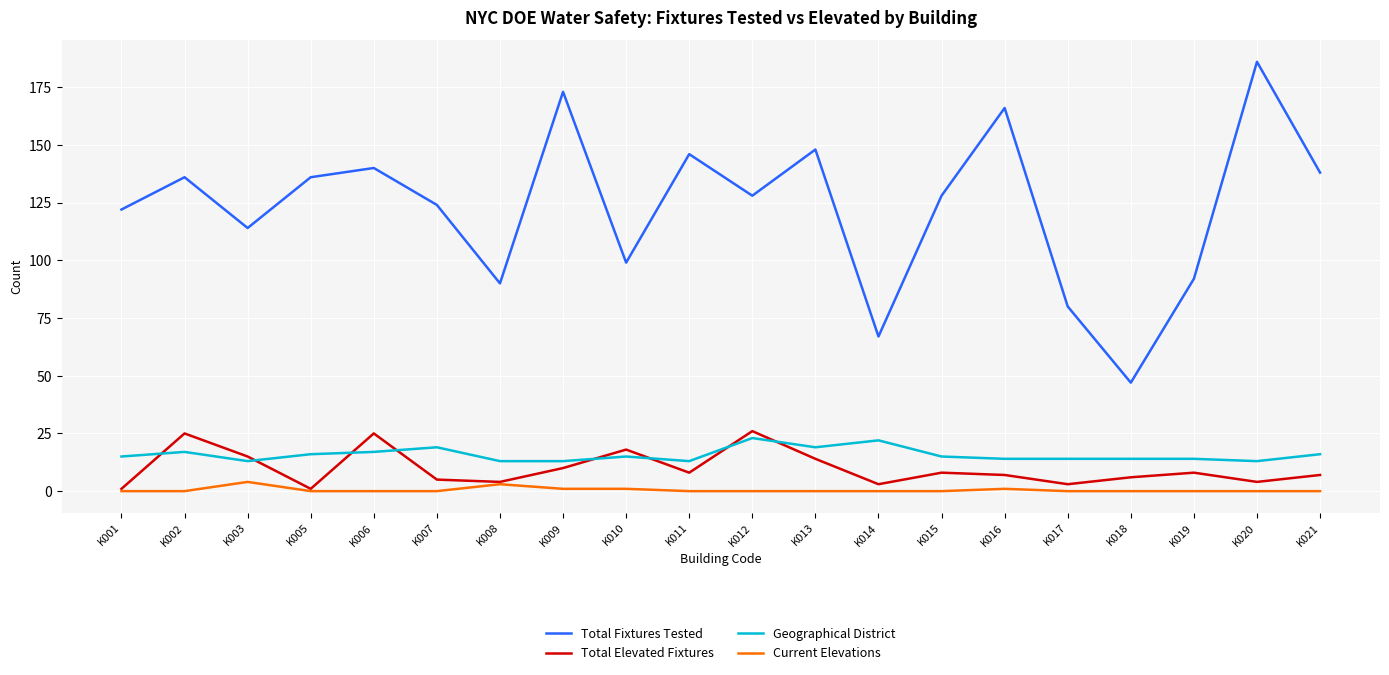

What is the greatest value displayed?

186